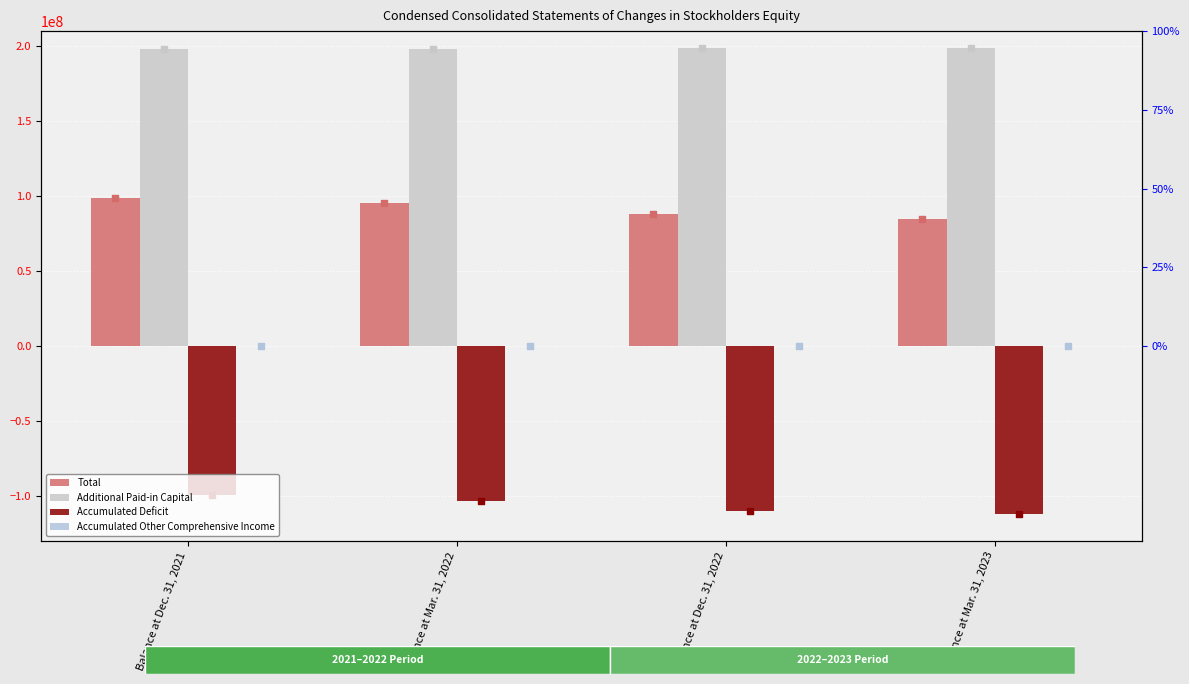

Is the value of Accumulated Other Comprehensive Income at Balance at Dec. 31, 2022 greater than the value of Total at Balance at Mar. 31, 2022?

No